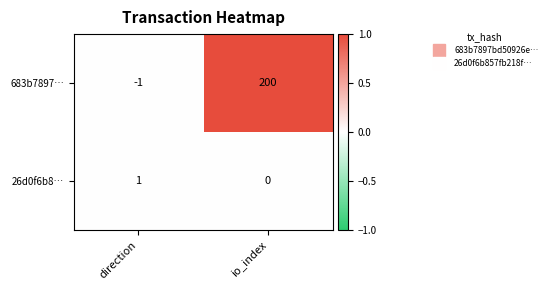

The value of 683b7897… at direction is -1. True or false?

True